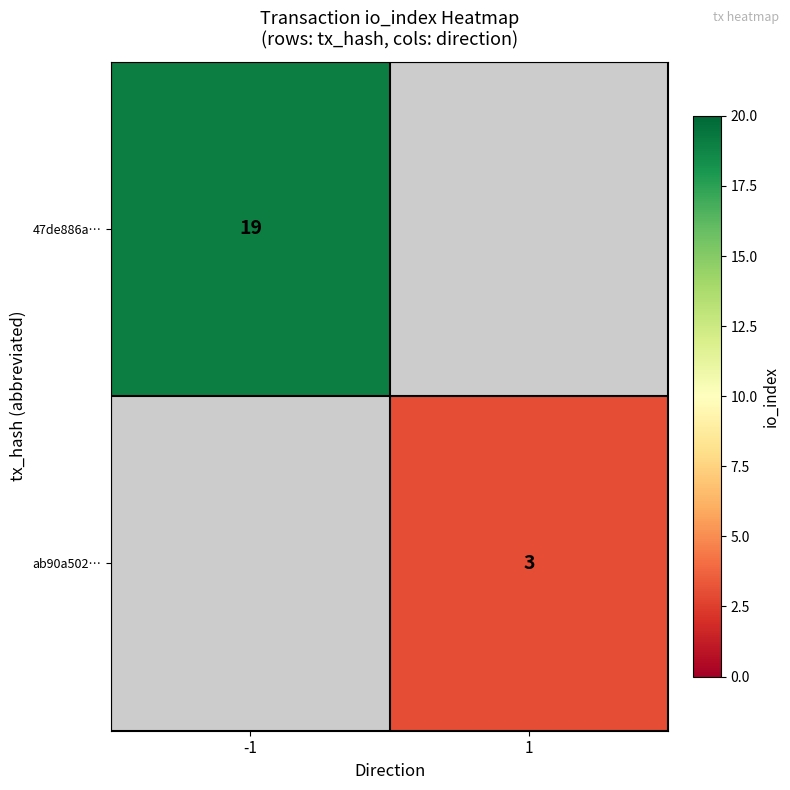

The ab90a502… series shows 1.0 at 1. True or false?

False